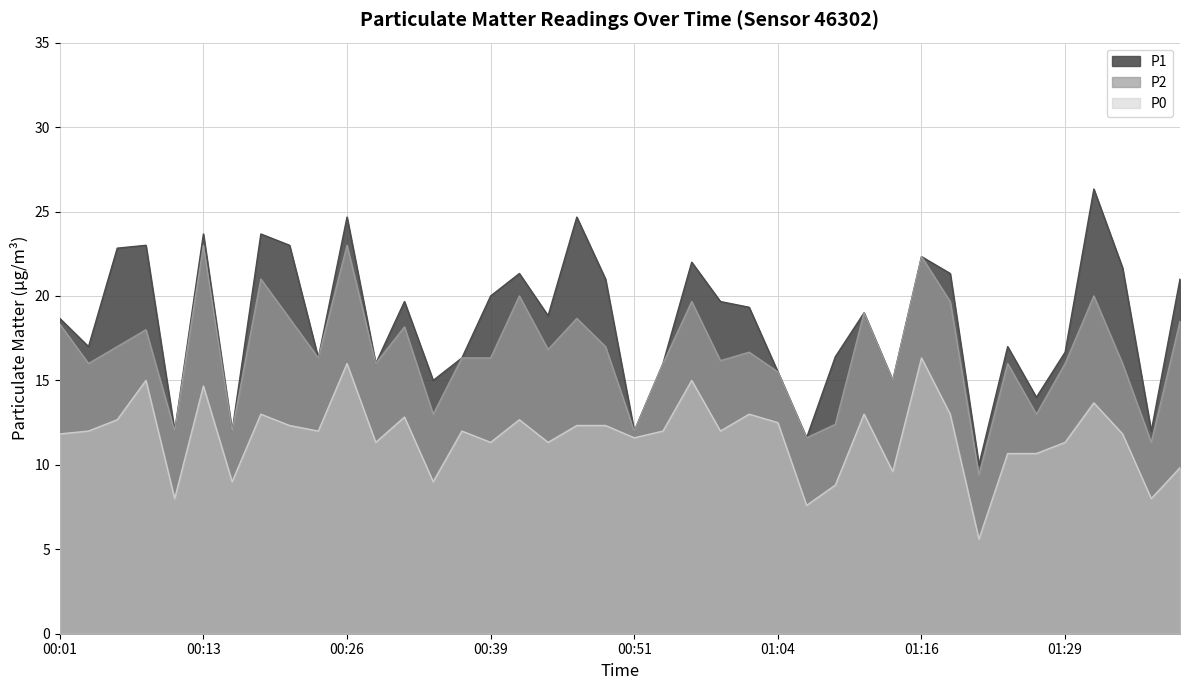

What is the sum of all P1 values?

738.5